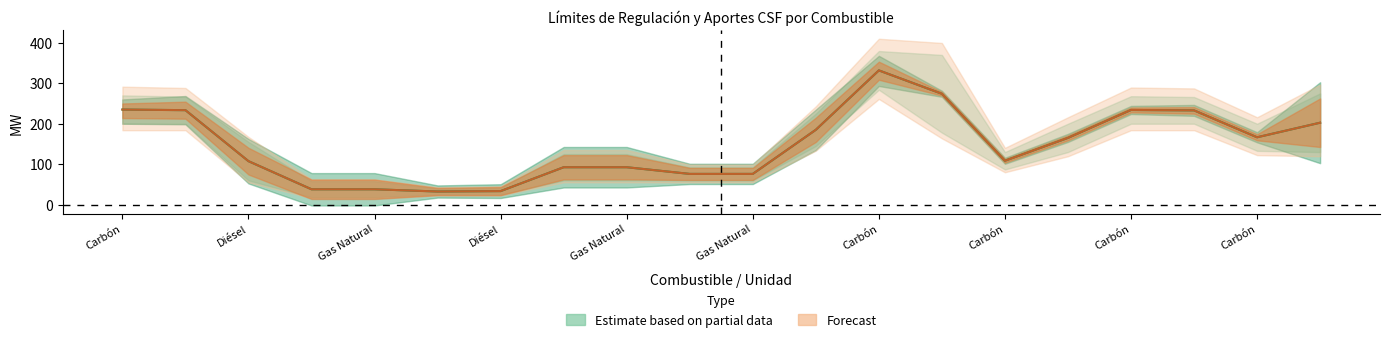

What is the difference between the second highest and second lowest values in the Límite Inferior [MW] series?

240.5